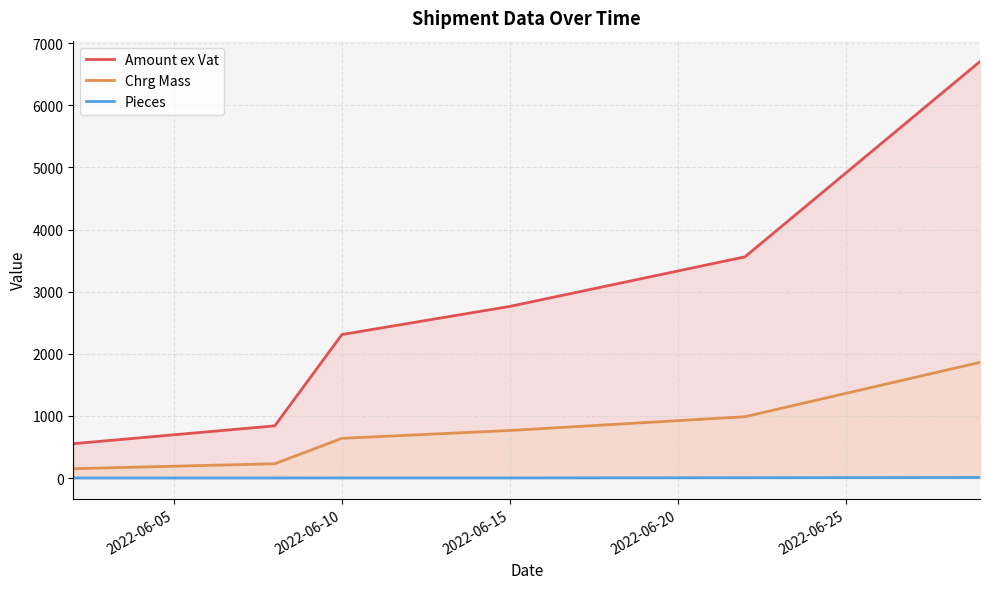

List the series in order of their peak value, lowest first.

Pieces, Chrg Mass, Amount ex Vat